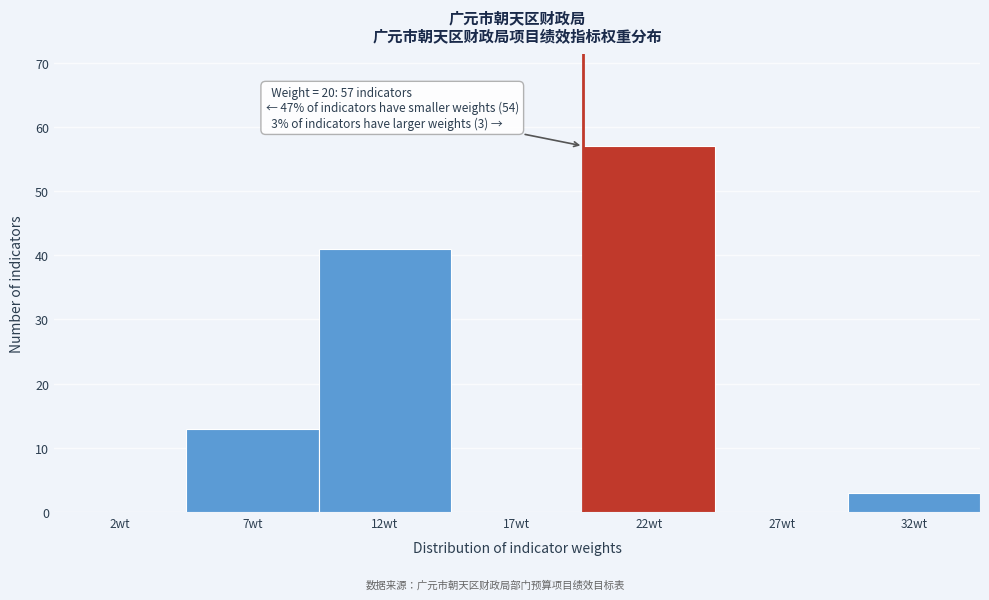

Reading left to right, transcribe all the data shown in this chart.

2wt=0	7wt=13	12wt=41	17wt=0	22wt=57	27wt=0	32wt=3